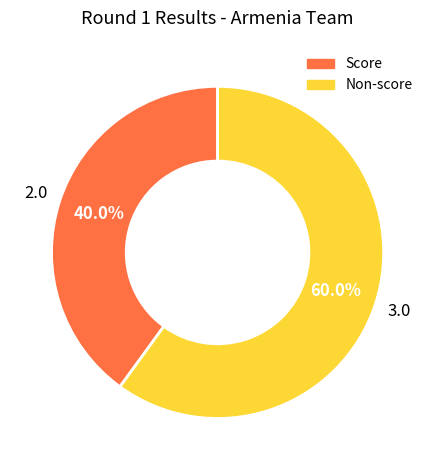

Is there any slice that represents more than half of the pie?

Yes